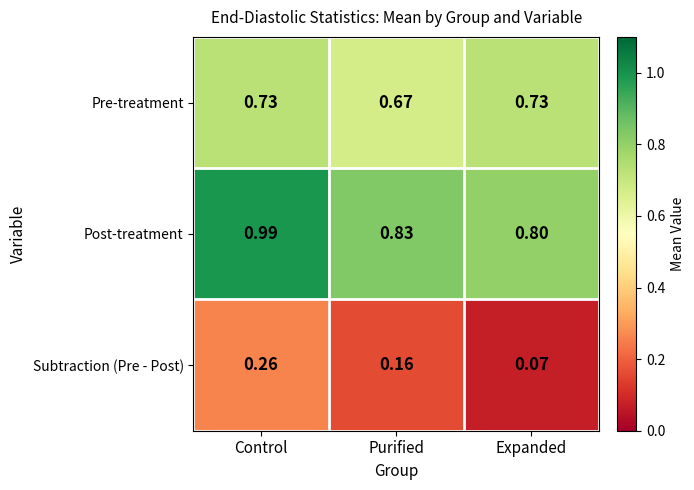

Which series changed the most between Purified and Expanded?

Subtraction (Pre - Post)